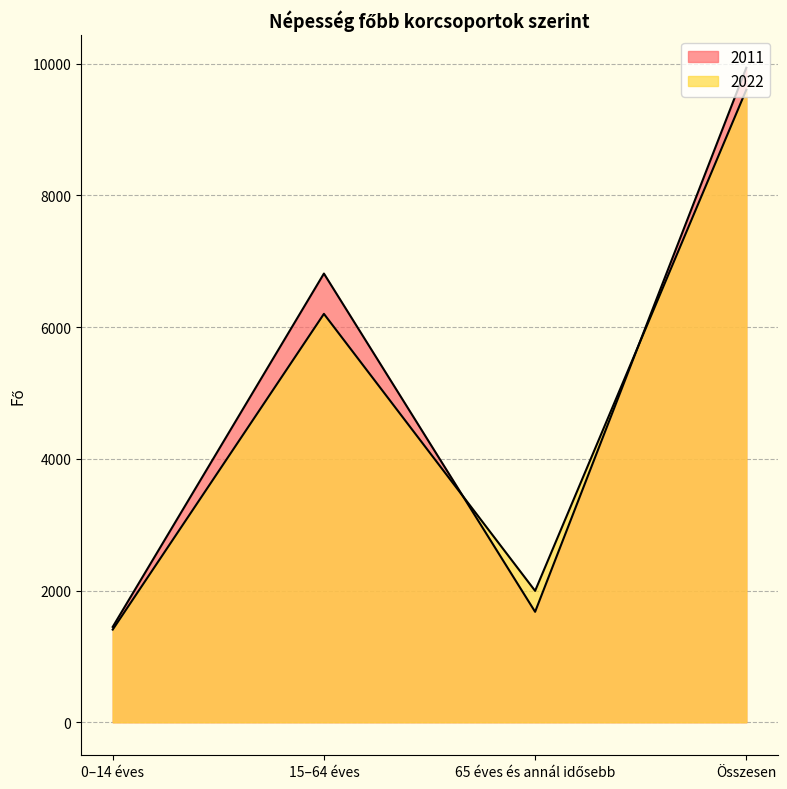

What value does the 2022 series have at 65 éves és annál idősebb?

1995